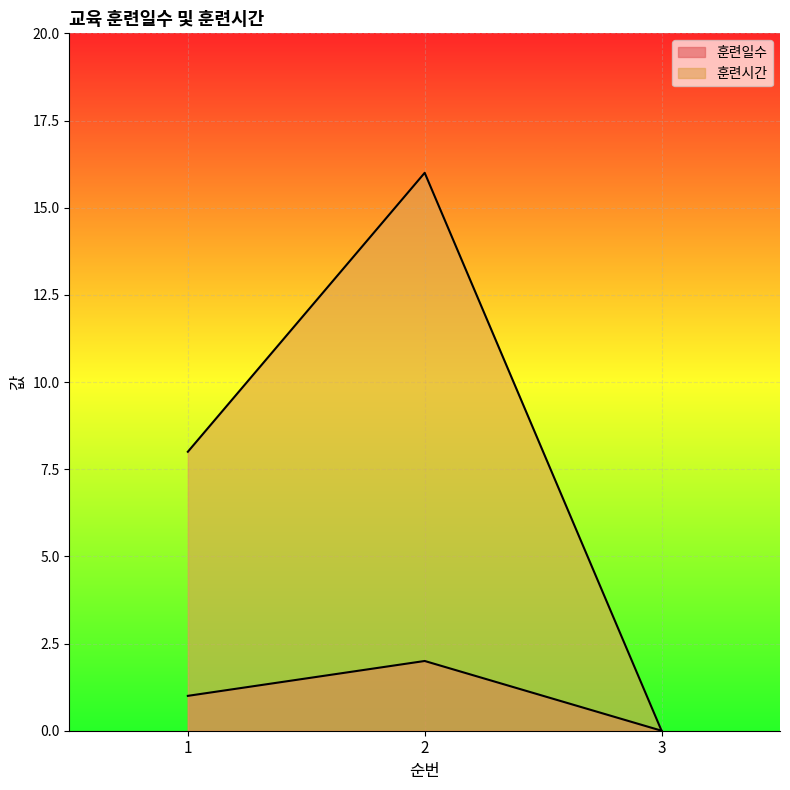

How many data points in 훈련시간 are above 8?

1